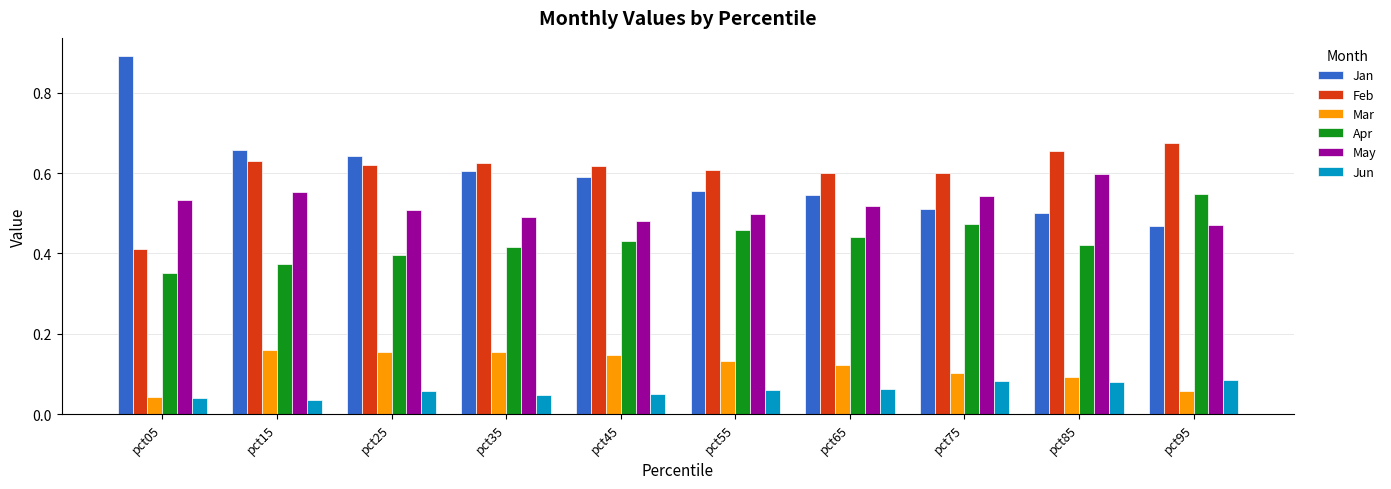

Which label corresponds to the largest value in the chart?

pct05